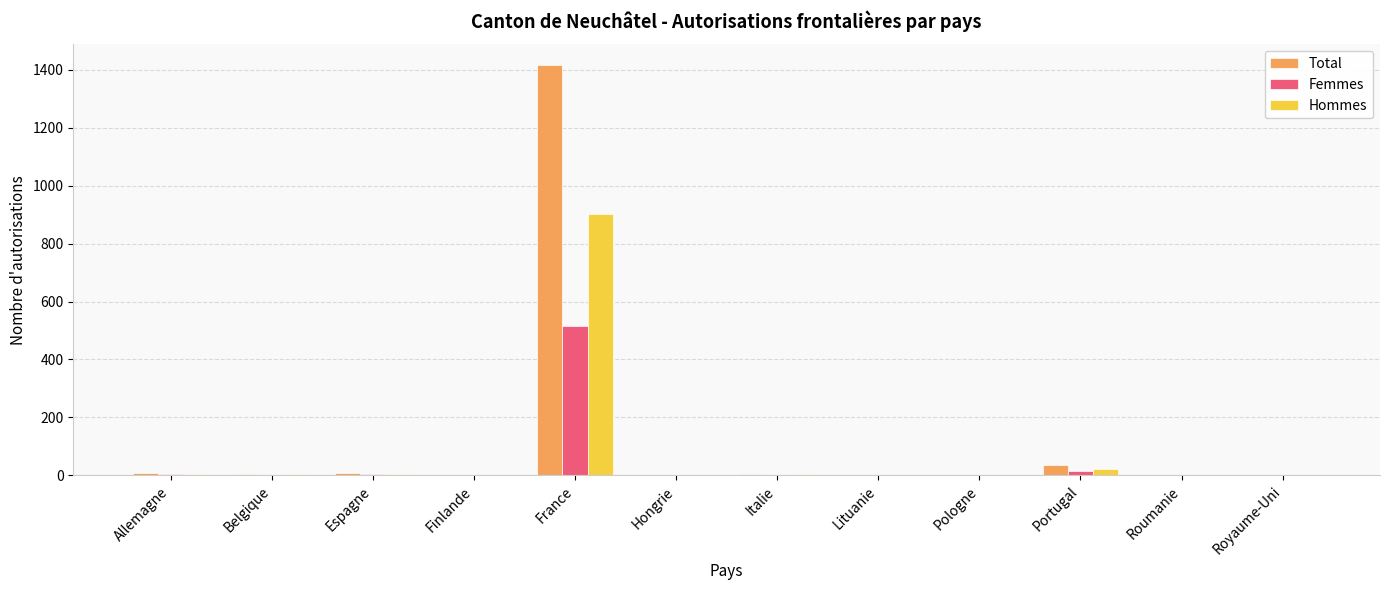

Which series changed the most between Allemagne and Portugal?

Total